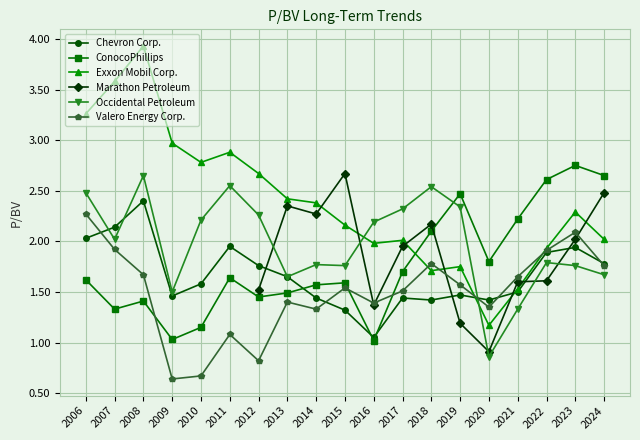

True or false: ConocoPhillips has more than 0 interior local peaks.

True